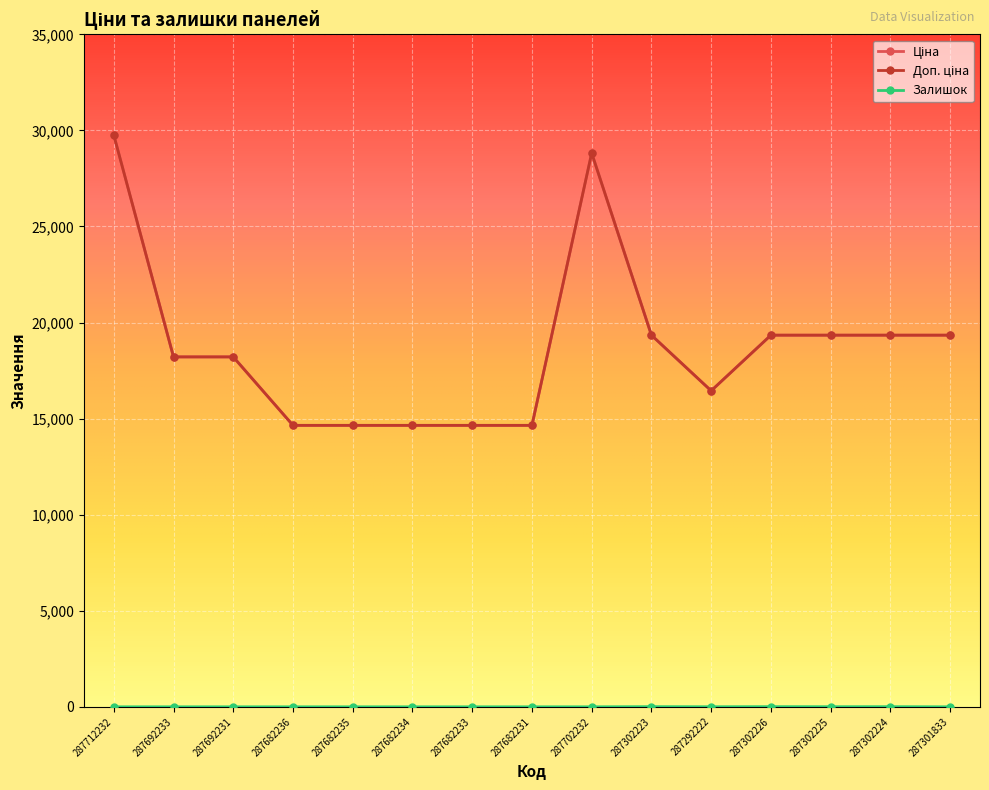

Does the chart have visible grid lines?

Yes